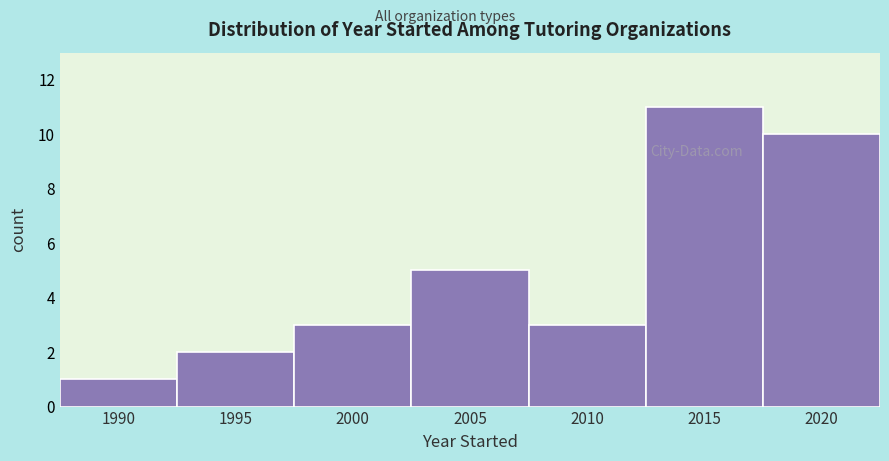

Reading left to right, transcribe all the data shown in this chart.

1	2	3	5	3	11	10